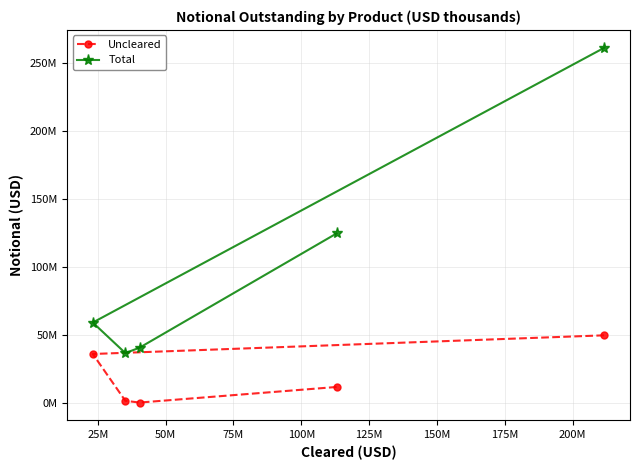

True or false: Uncleared and Total intersect in this chart.

False